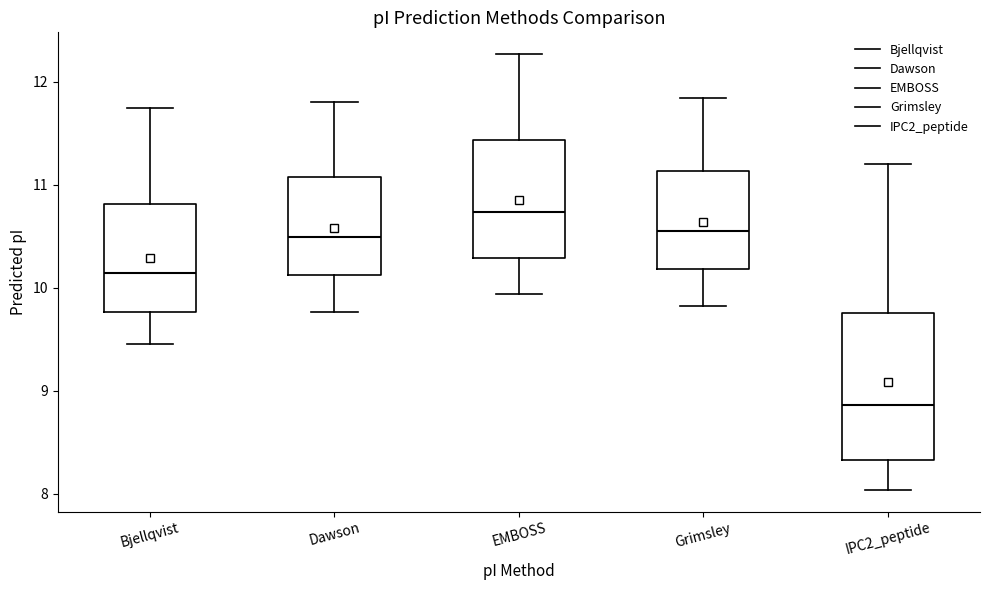

Reading left to right, read every box against the y-axis: the position of its median line, the range the box covers, and the ends of its whiskers. The values are not printed on the chart, so give them approximately, as read against the axis.

Bjellqvist: median 10.1, box 9.8 to 10.8, whiskers 9.5 to 11.7
Dawson: median 10.5, box 10.1 to 11.1, whiskers 9.8 to 11.8
EMBOSS: median 10.7, box 10.3 to 11.4, whiskers 9.9 to 12.3
Grimsley: median 10.5, box 10.2 to 11.1, whiskers 9.8 to 11.8
IPC2_peptide: median 8.9, box 8.3 to 9.8, whiskers 8.0 to 11.2